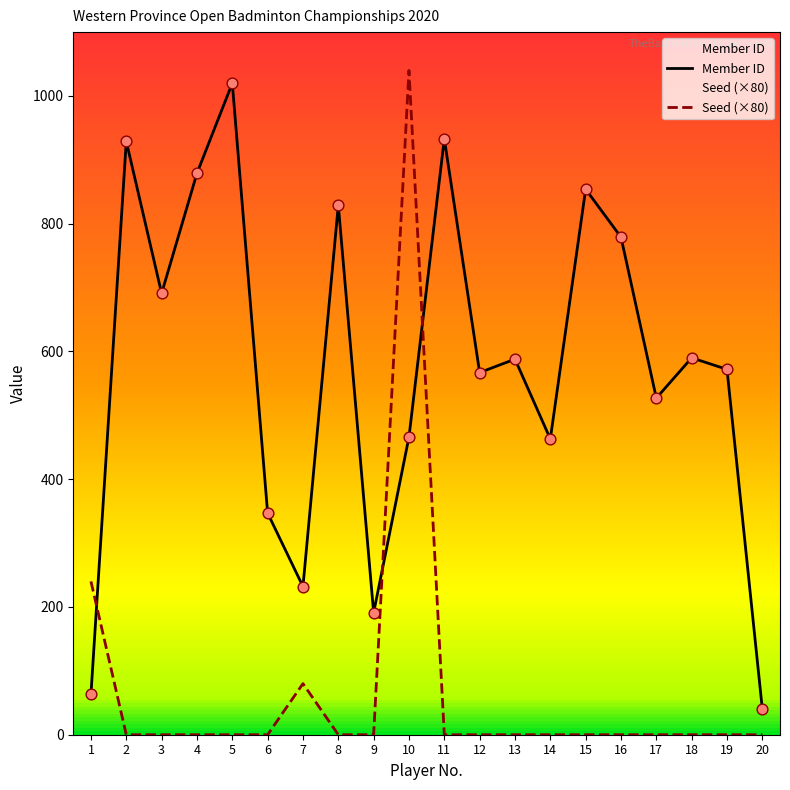

Which series has the largest total across all categories?

Member ID